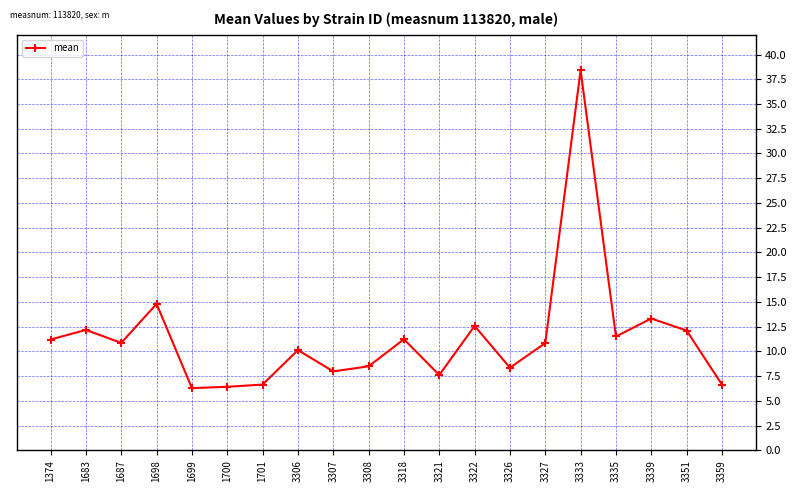

What is the change in value from 3321 to 3339?

+5.7